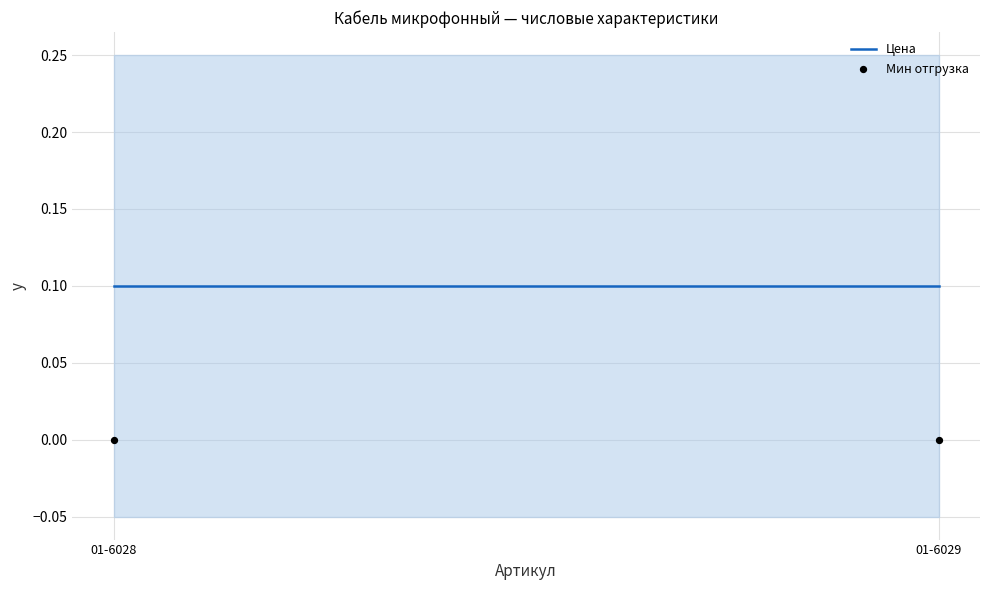

At how many categories does at least one series exceed 0?

2